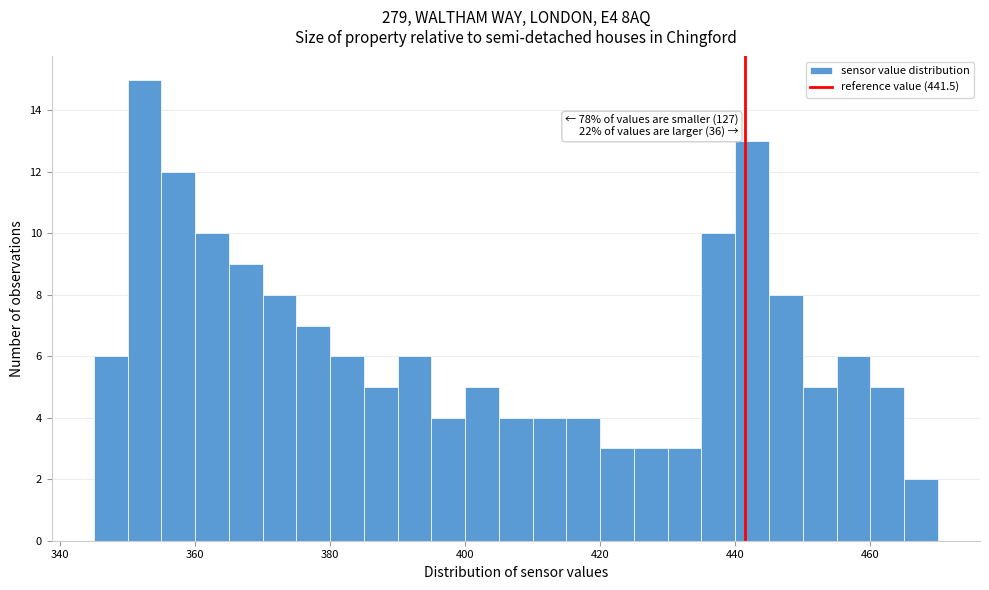

Read against the x-axis, roughly where is the centre of the tallest bar?

352